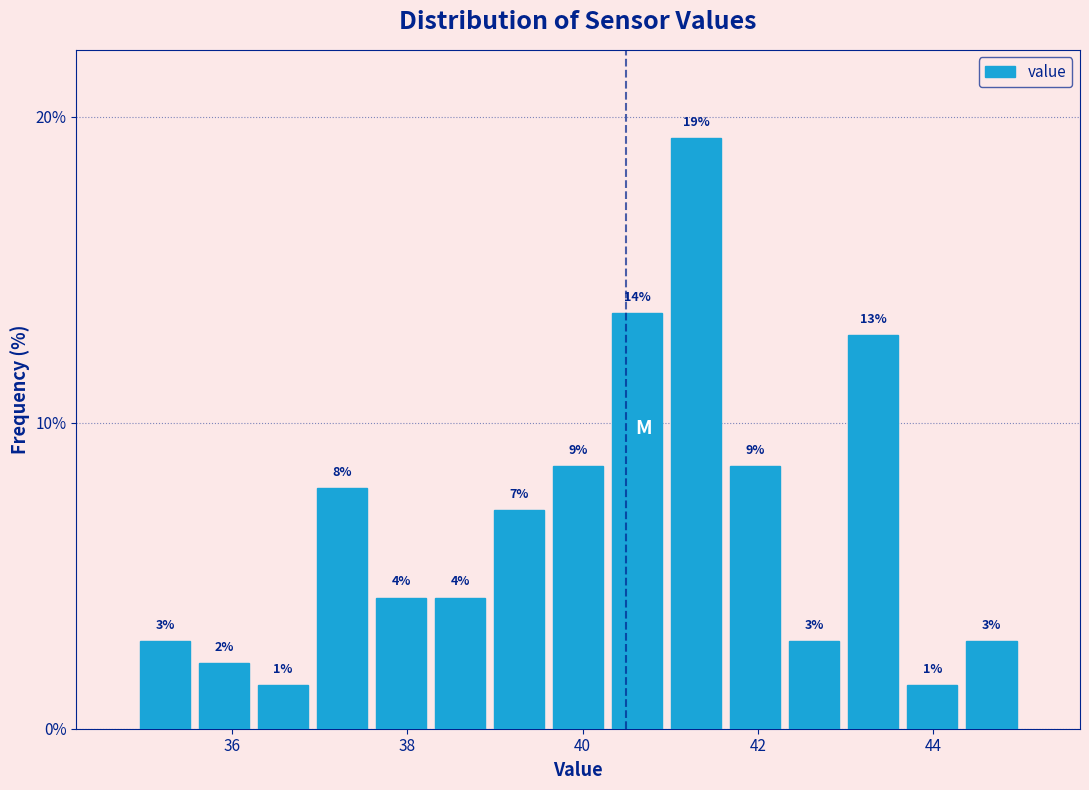

Around what value on the x-axis is the tallest bar? Give the approximate position of its centre, as read against the axis.

41.2